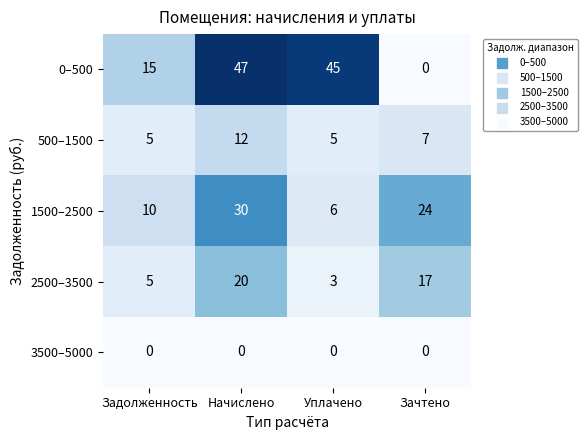

How many distinct data groups are displayed?

5